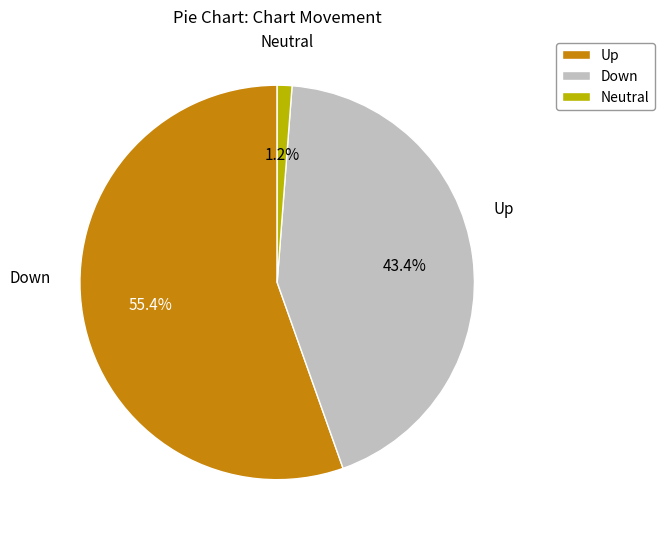

Does any single category account for the majority?

Yes